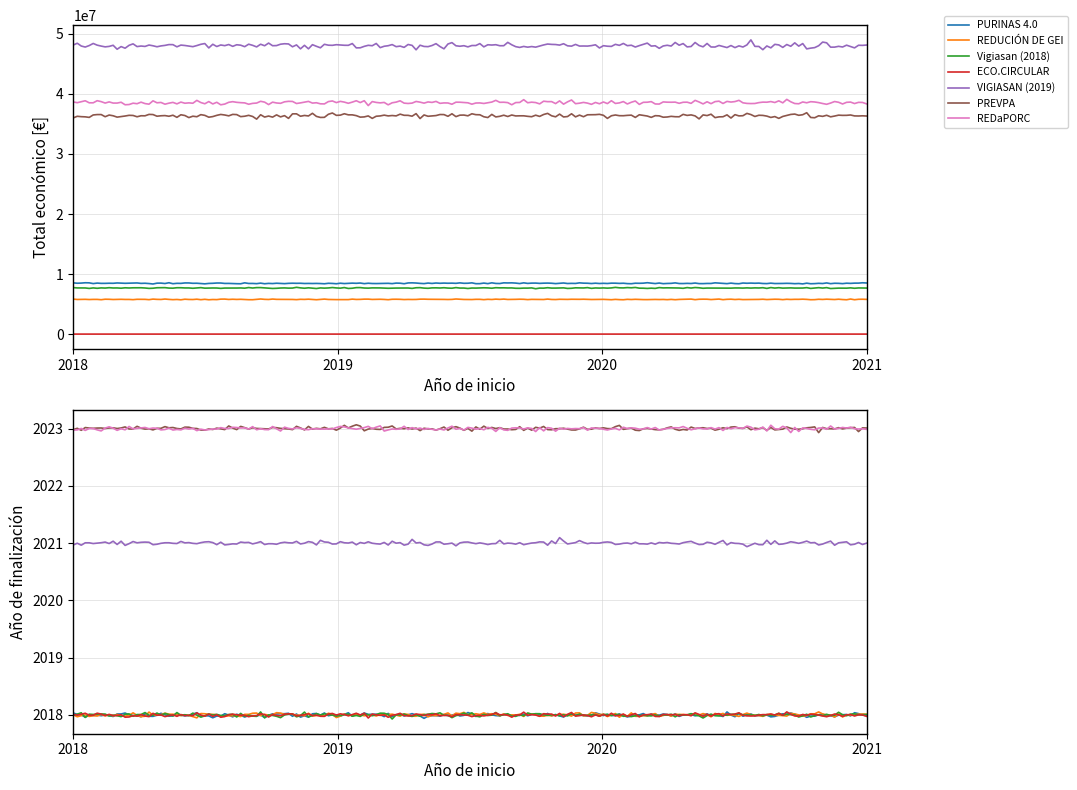

The Total económico series shows 38554982 at REDaPORC. True or false?

True